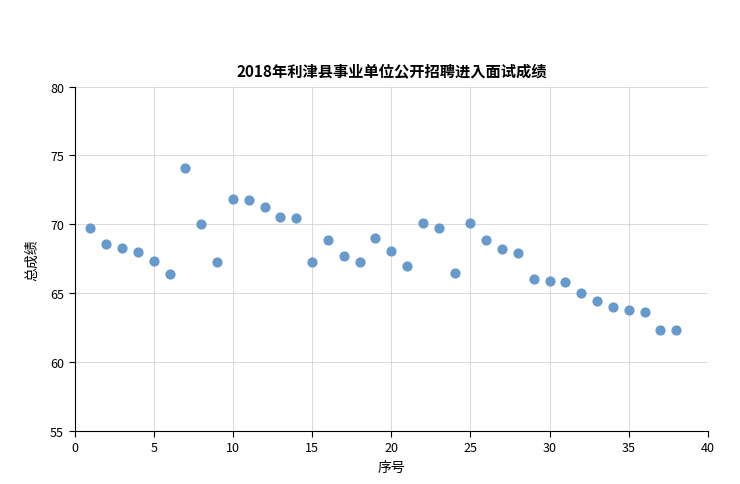

What is the range of Y values (max minus min)?

11.8